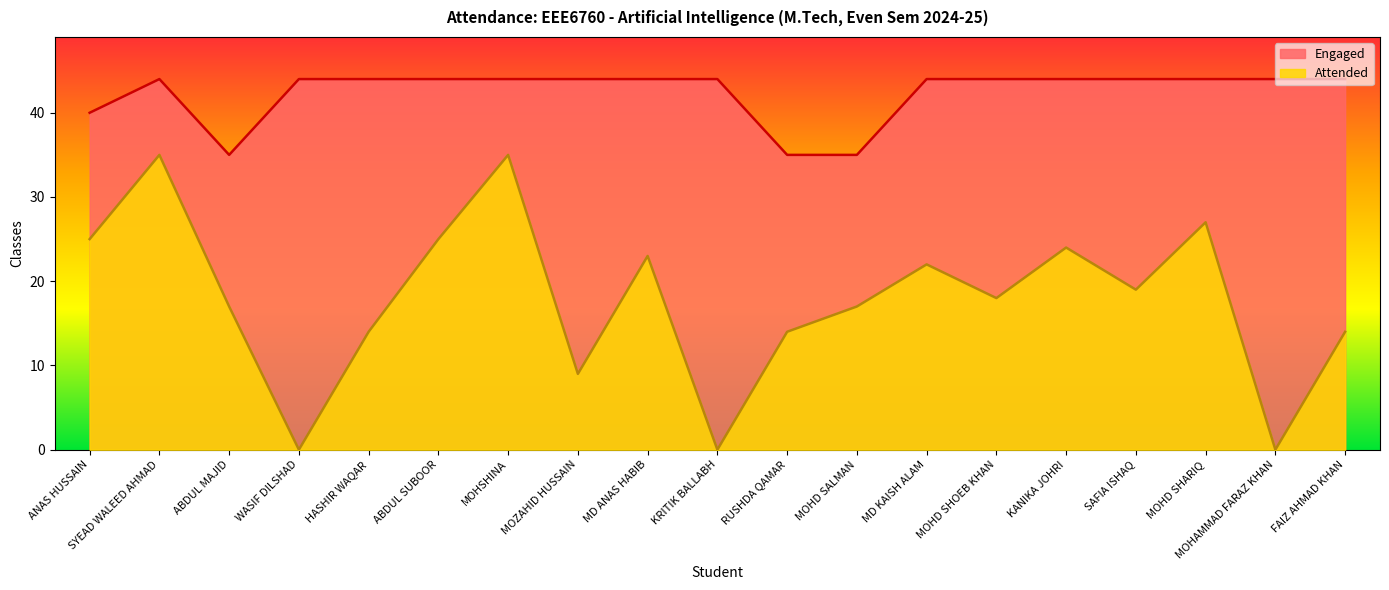

True or false: Attended has more than 0 interior local peaks.

True